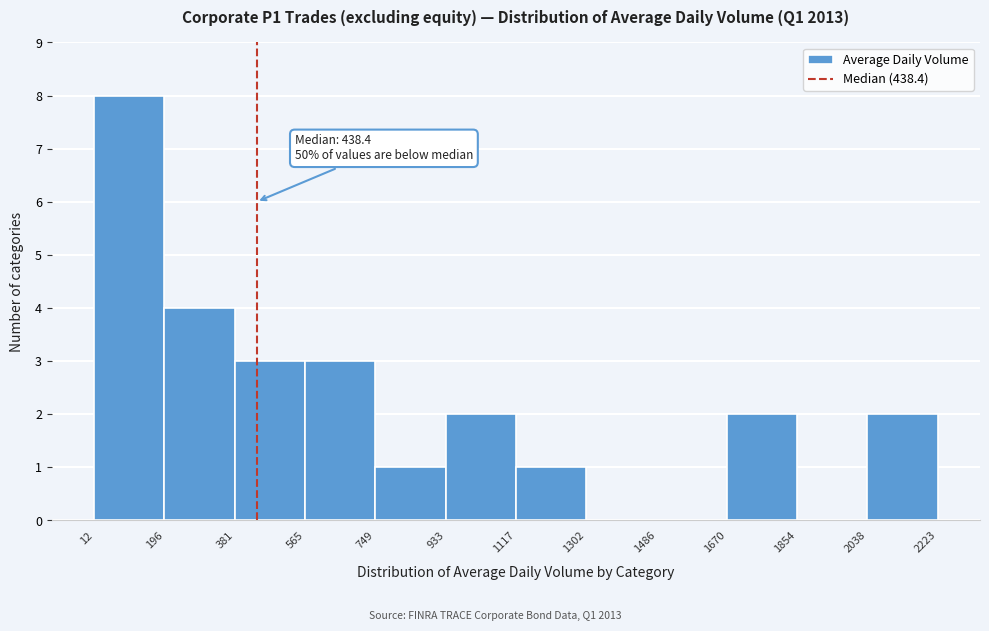

Which range on the x-axis has the tallest bar?

12 to 196